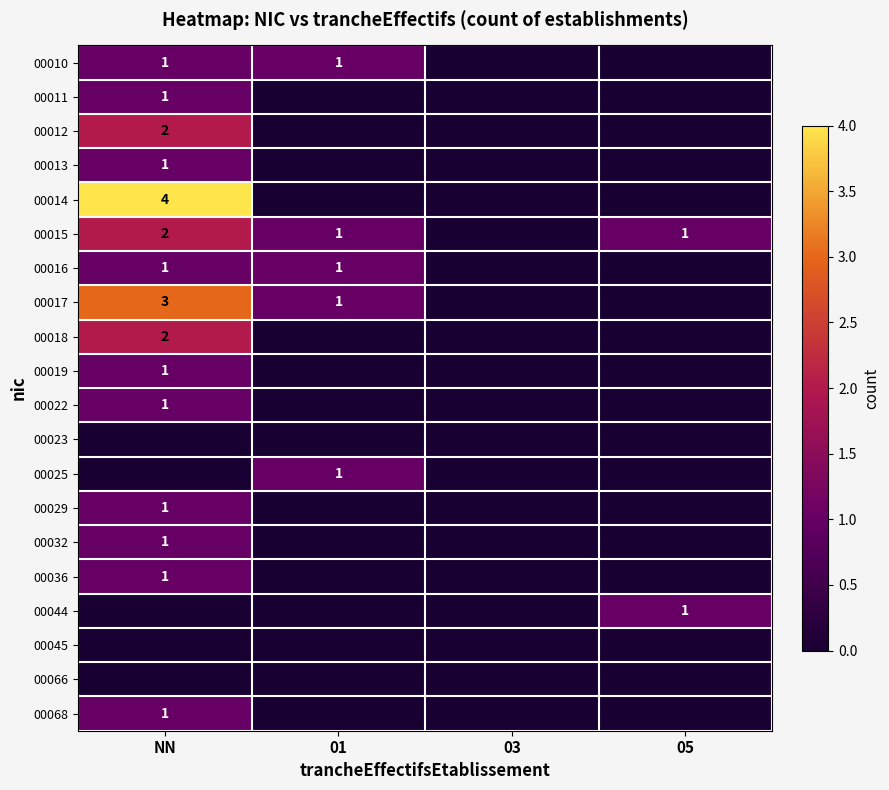

The value of 00010 at 01 is 0. True or false?

False